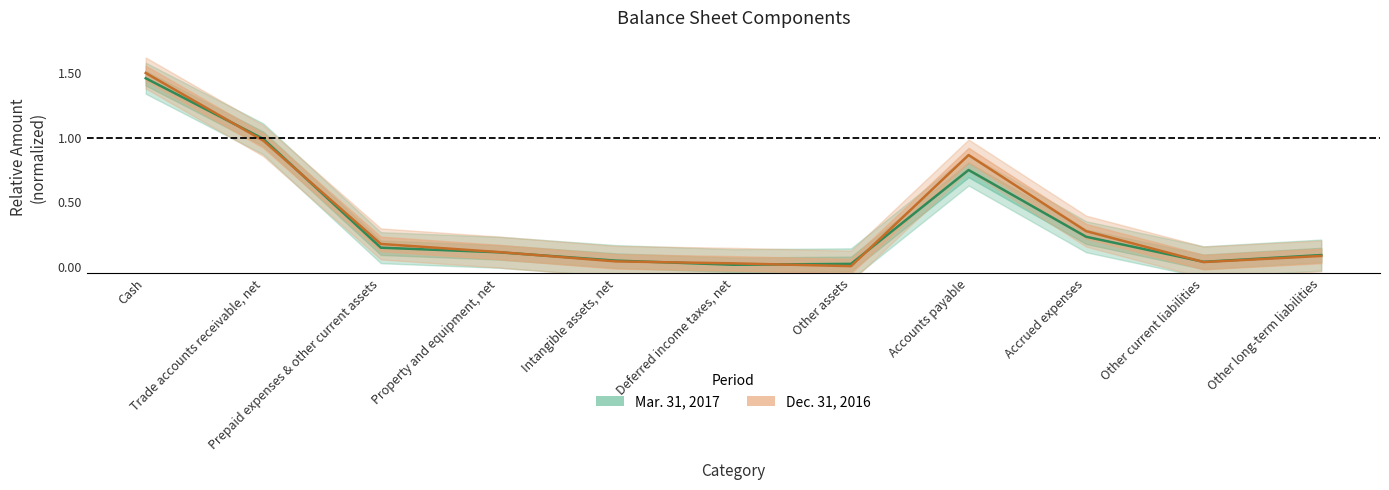

Rank the series by their maximum value, from lowest to highest.

Mar. 31, 2017, Dec. 31, 2016